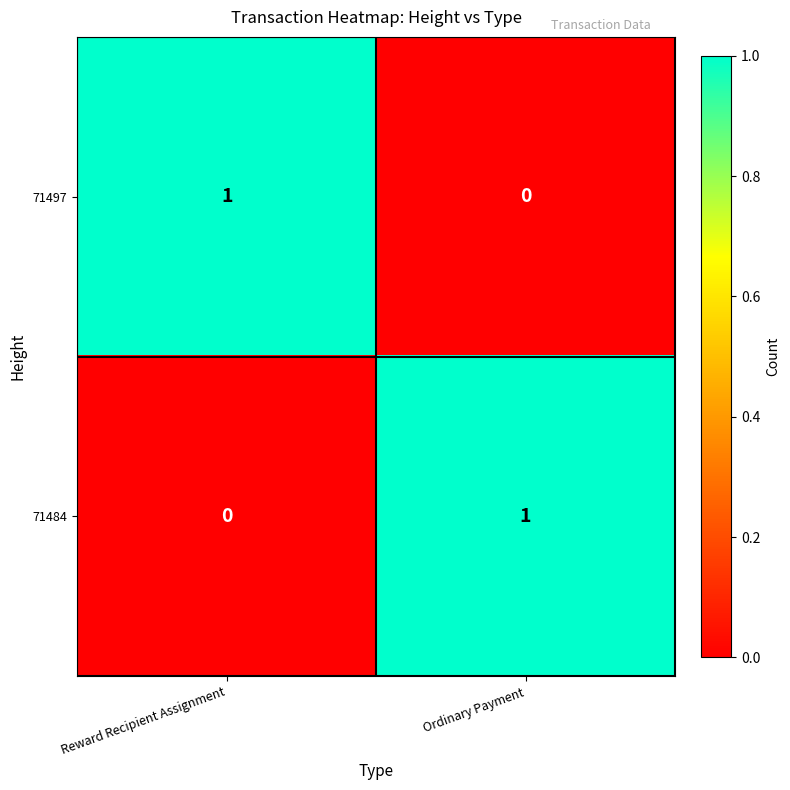

At which label is 71497 closest to 0?

Ordinary Payment